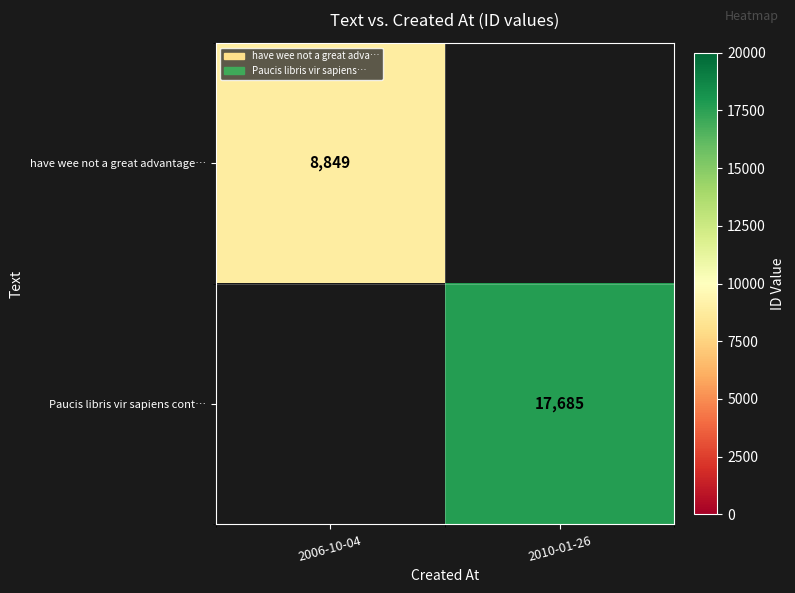

The value of have wee not a great advantage… at 2006-10-04 is 14428. True or false?

False